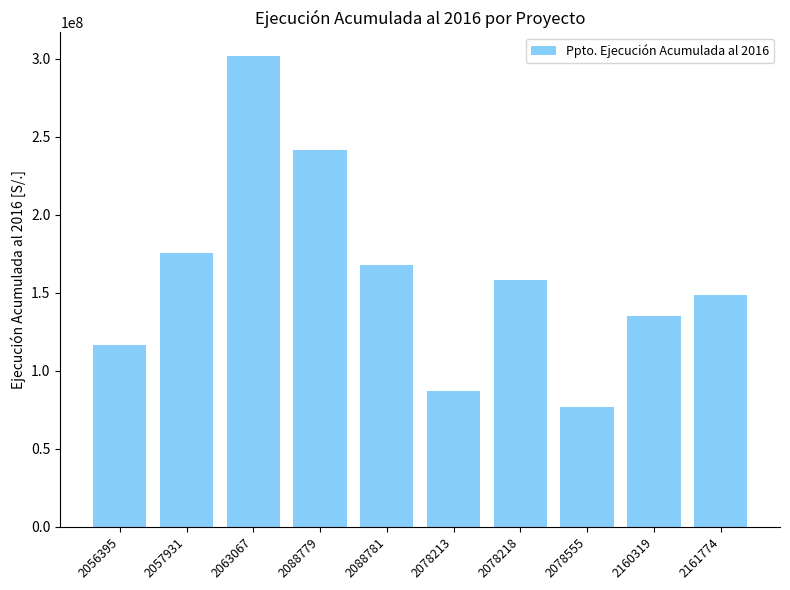

List the labels in order of value, smallest first.

2078555, 2078213, 2056395, 2160319, 2161774, 2078218, 2088781, 2057931, 2088779, 2063067